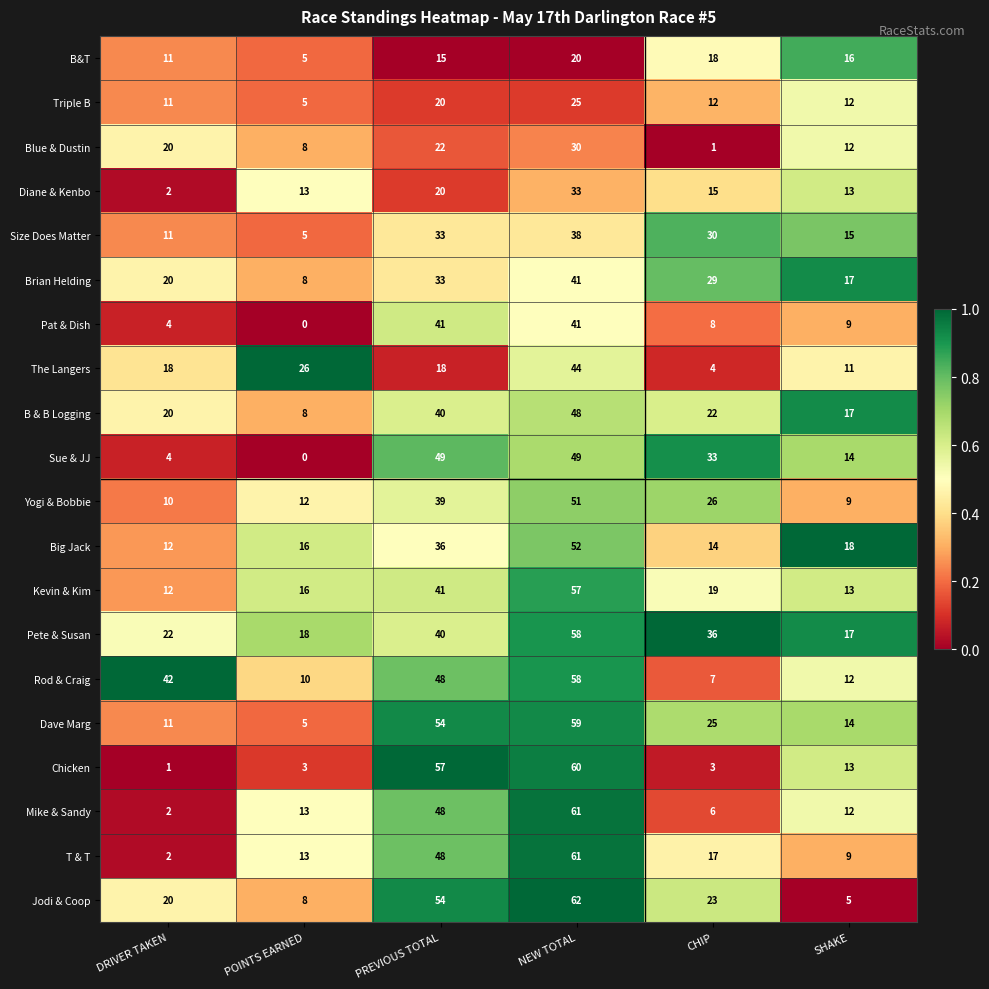

Where is Brian Helding nearest to the value 24?

DRIVER TAKEN